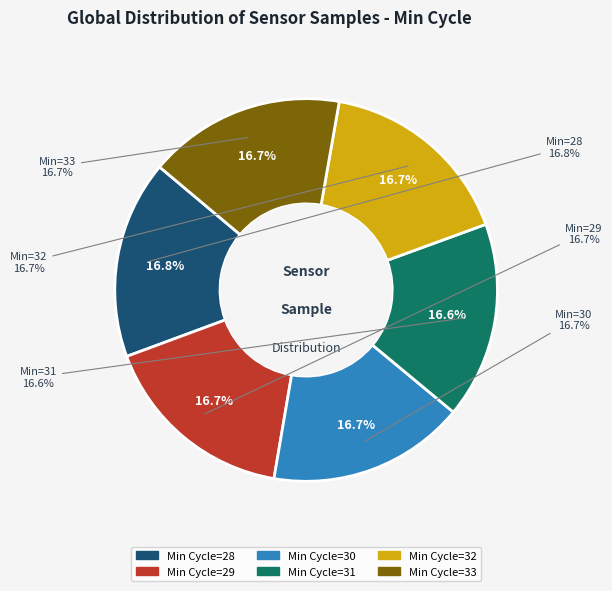

To the nearest percent, what is the combined percentage of 30 and 31?

33%